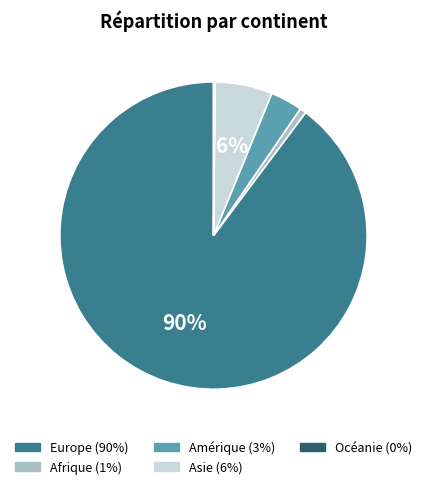

Which category has the biggest portion of the pie?

Europe